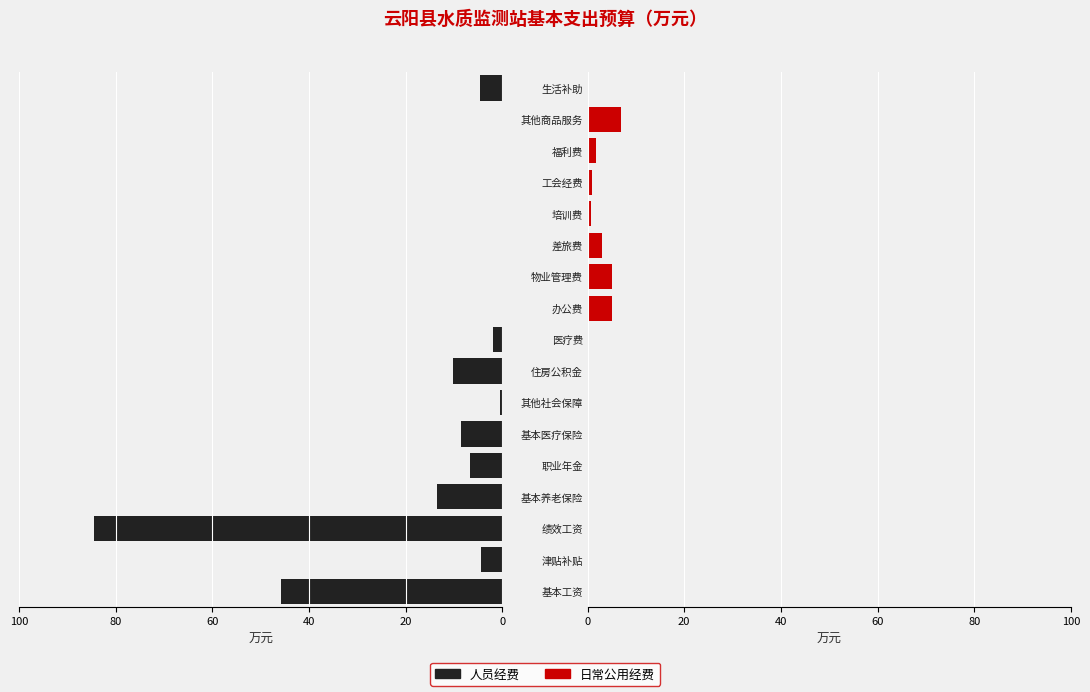

How many distinct data groups are displayed?

2